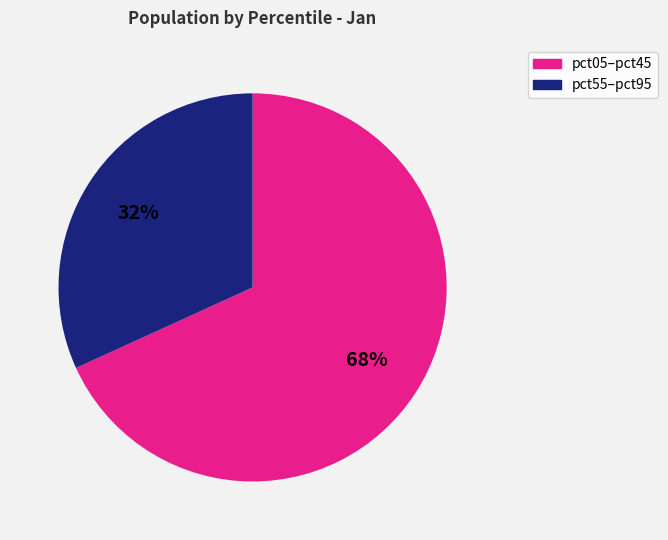

Is there a majority slice in this chart?

Yes